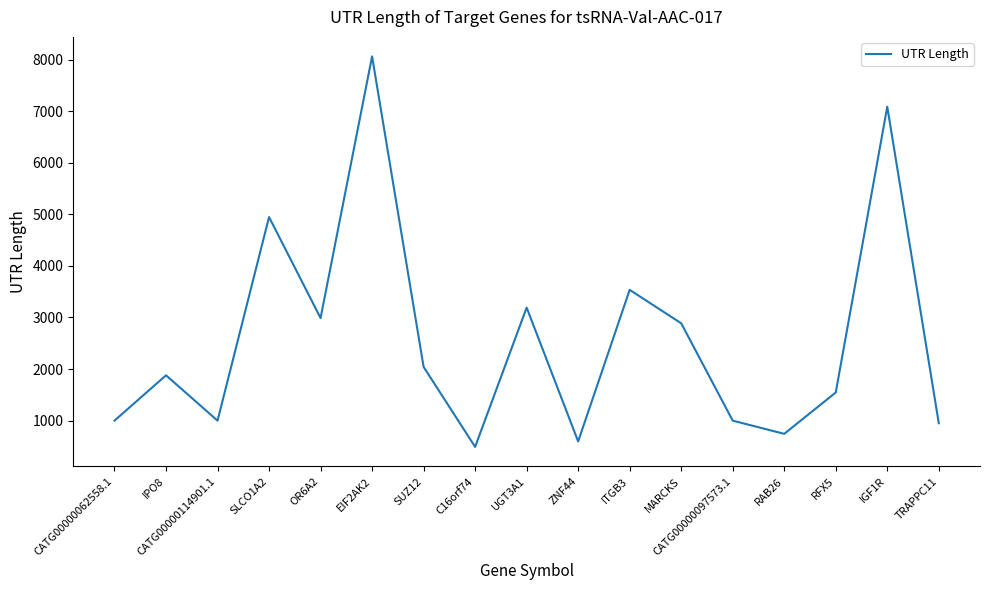

At which label is the value closest to 4277?

SLCO1A2